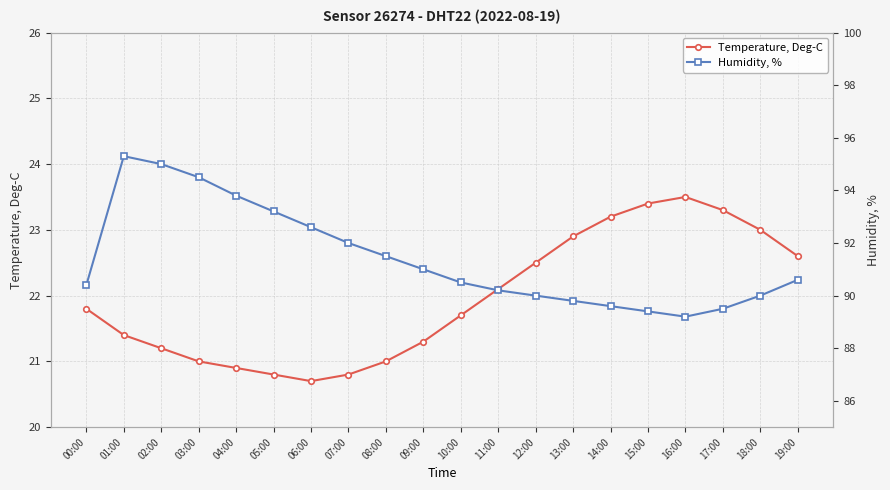

The Temperature, Deg-C series shows 5.1 at 04:00. True or false?

False